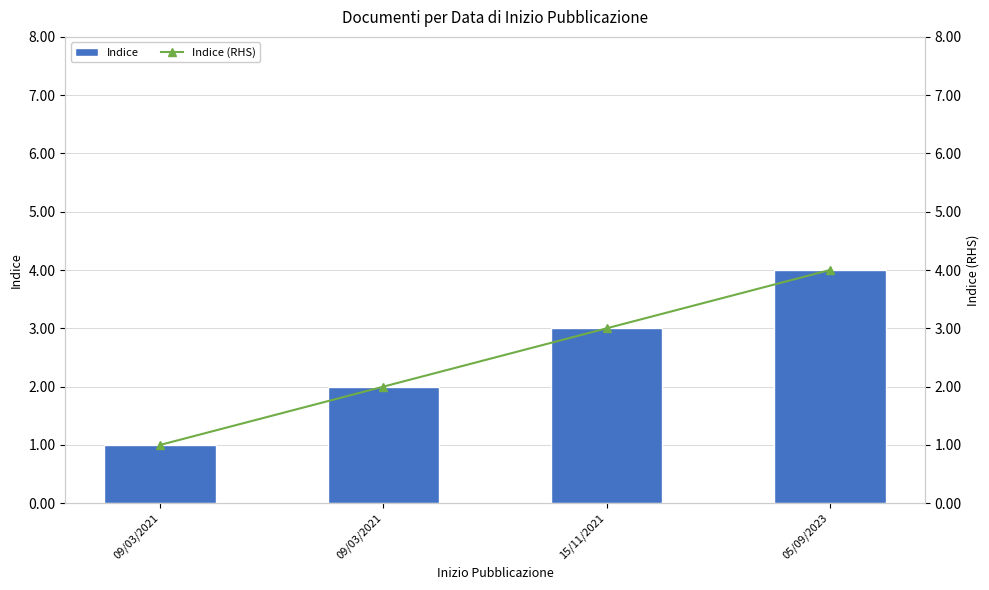

Is it true that Indice equals 2 at 09/03/2021?

False